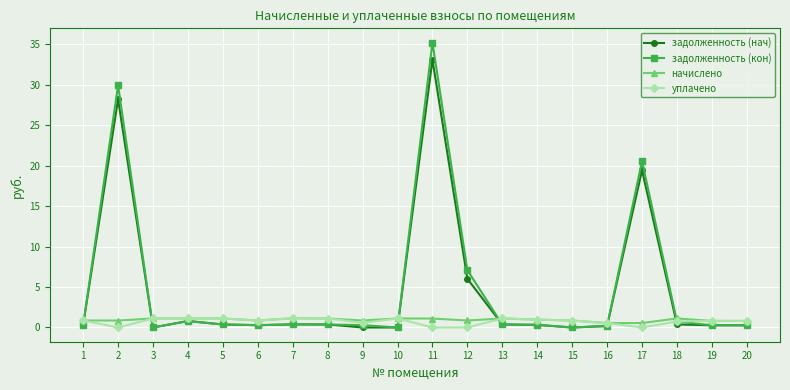

Is the value of задолженность (нач) at 2 greater than the value of уплачено at 9?

Yes